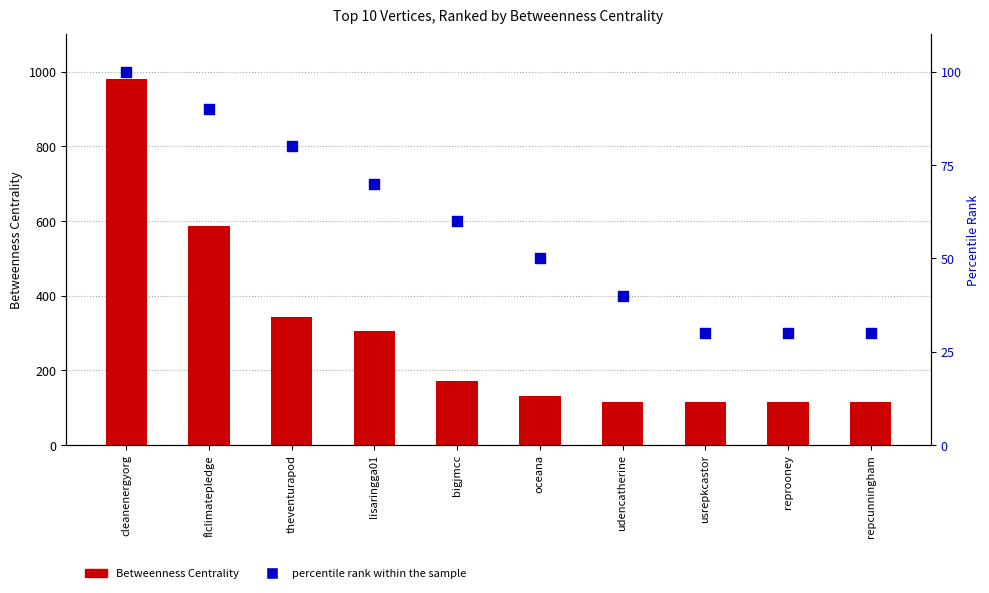

Which series has the widest spread of Y values?

Betweenness Centrality